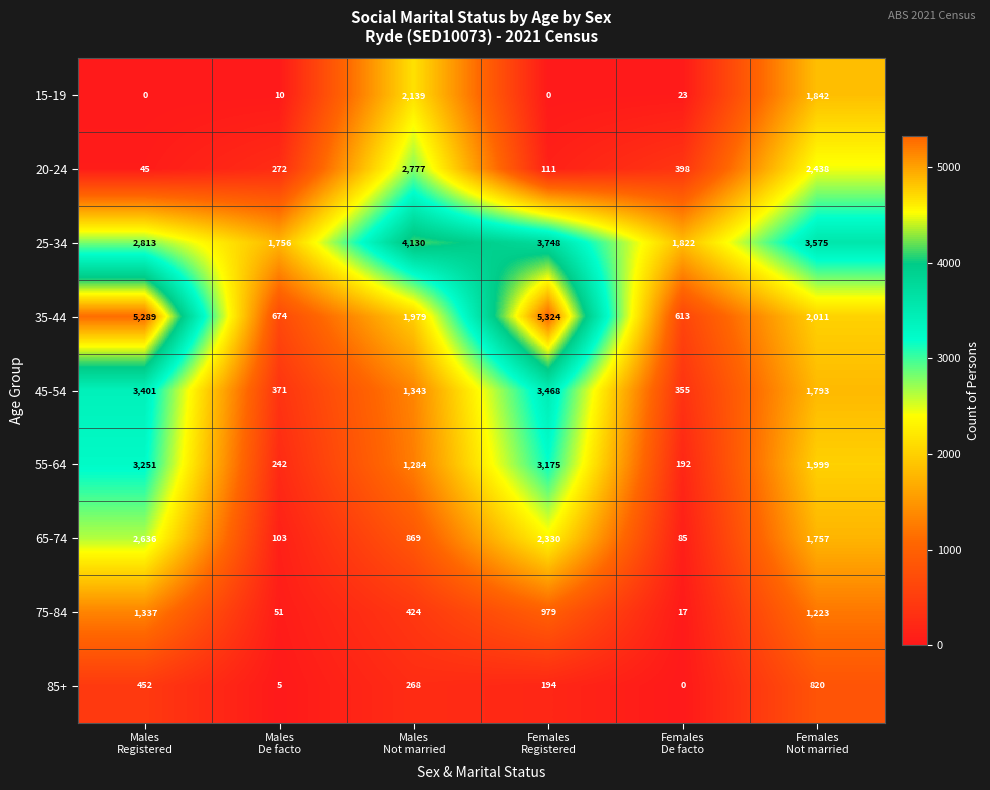

Which series has the widest spread of values?

35-44